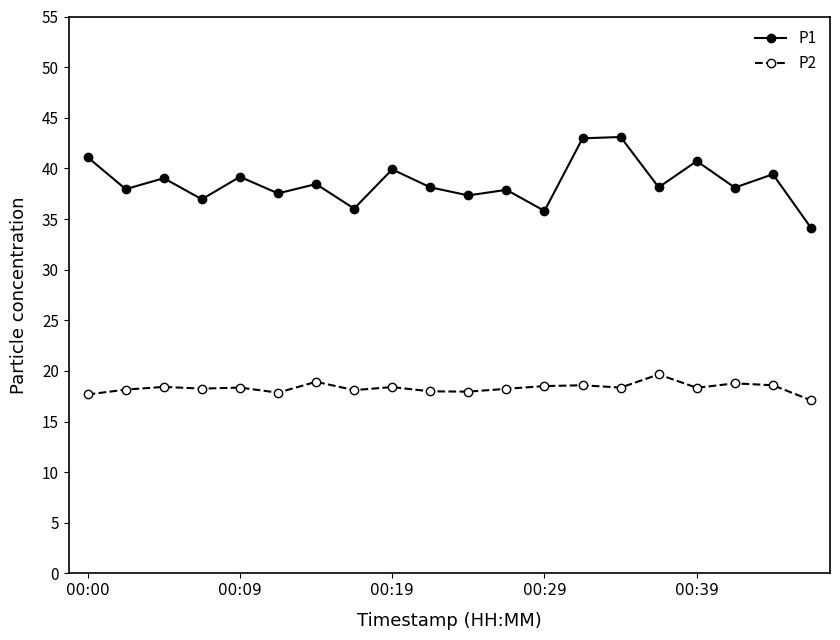

At how many categories does at least one series exceed 26?

20